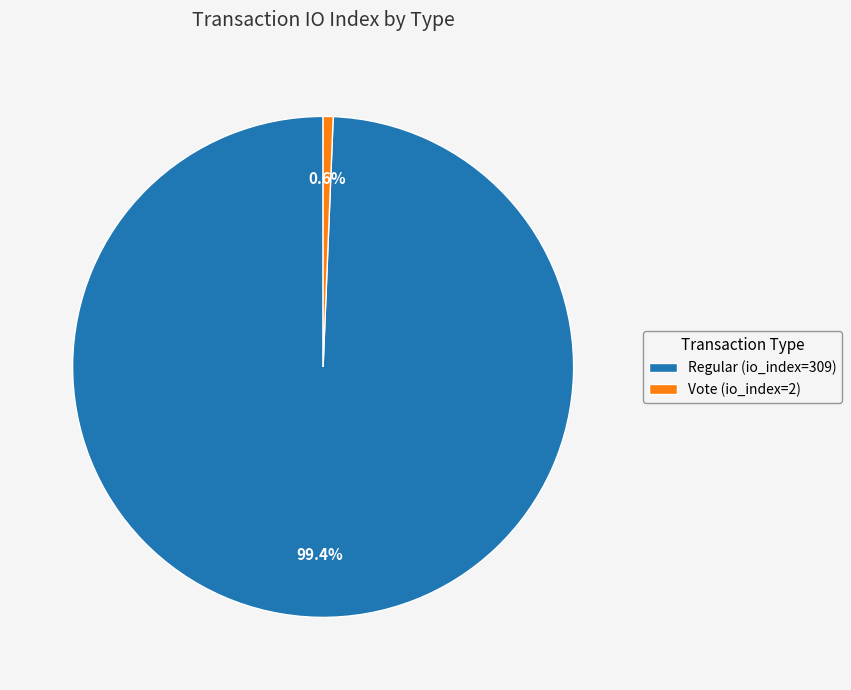

True or false: Vote (io_index=2) accounts for 1% of the total.

True